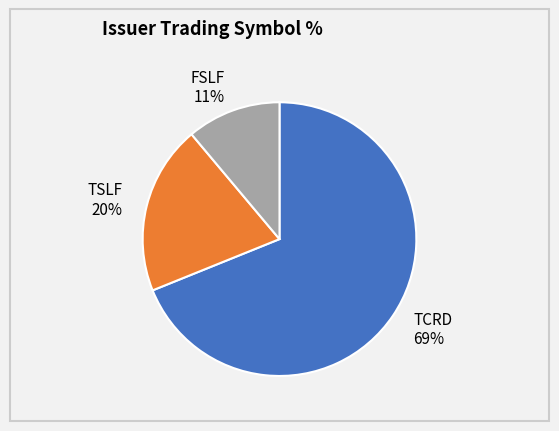

Between FSLF and TSLF, which is larger?

TSLF